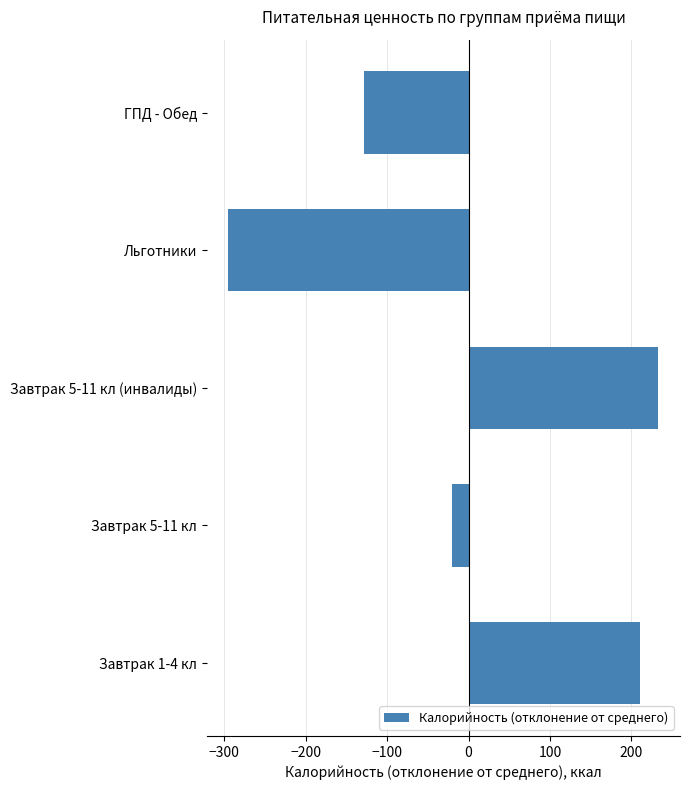

What is the greatest value displayed?

233.2